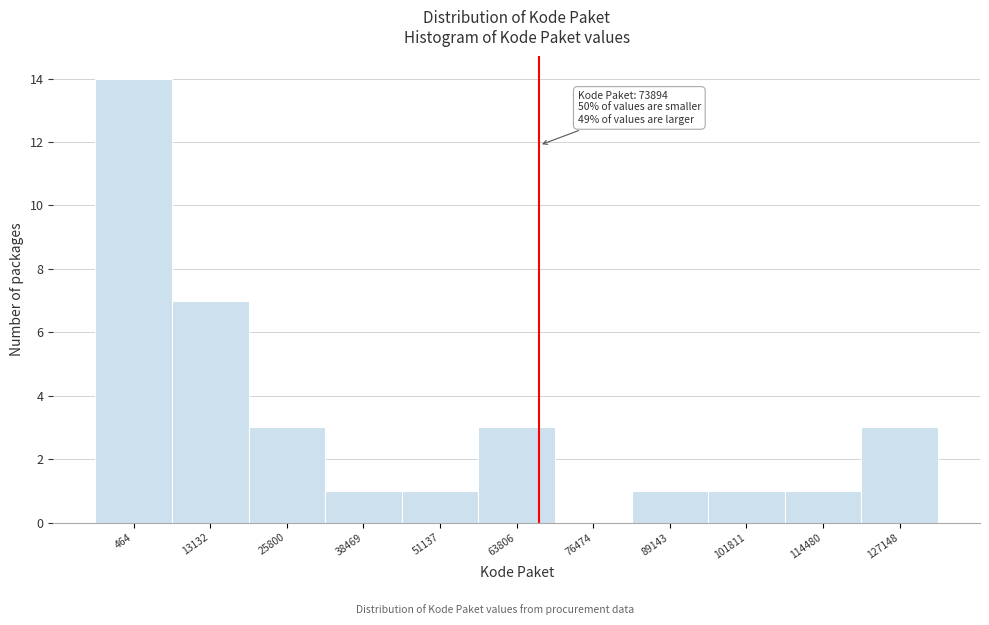

Reading right to left, transcribe all the data shown in this chart.

127148=3	114480=1	101811=1	89143=1	76474=0	63806=3	51137=1	38469=1	25800=3	13132=7	464=14